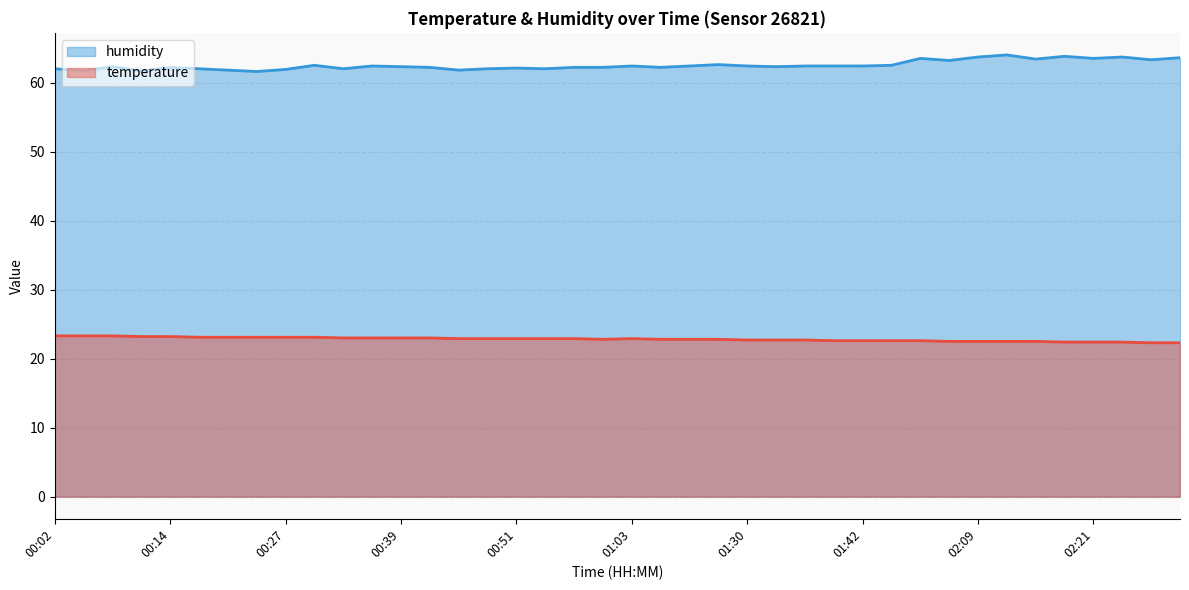

How many interior local valleys does the humidity series have?

12